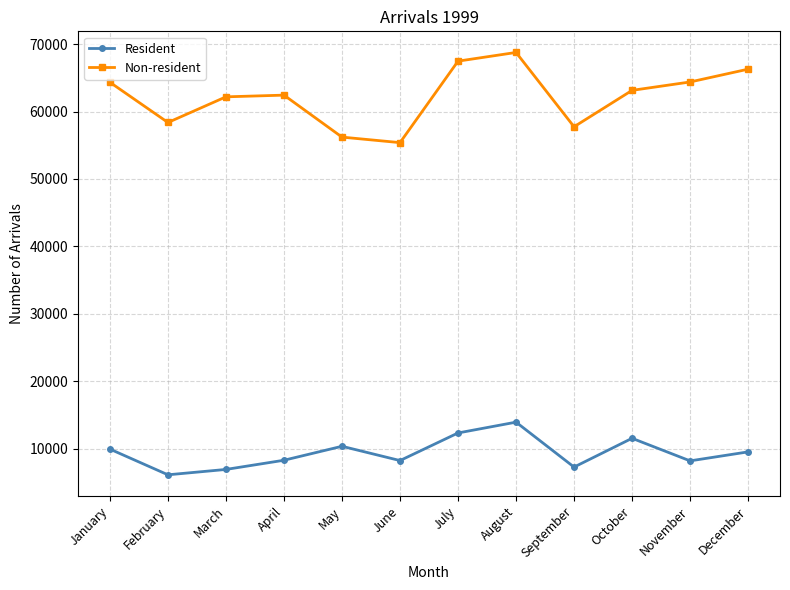

At which label does Resident first exceed 9553?

January